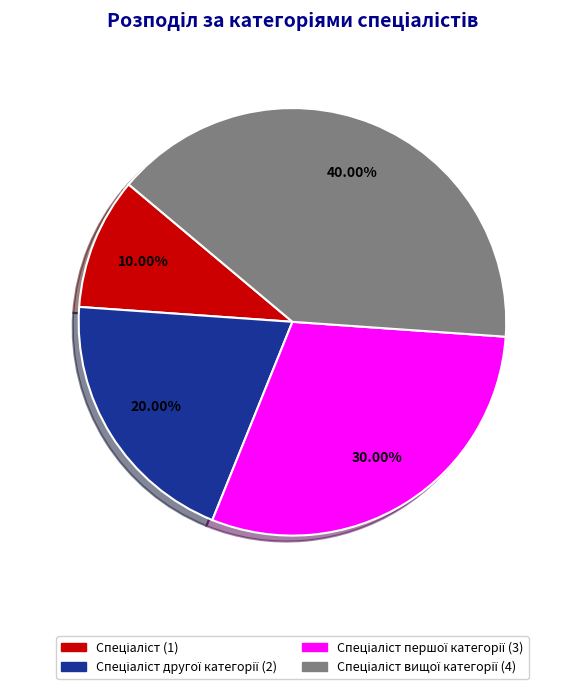

Is there a majority slice in this chart?

No